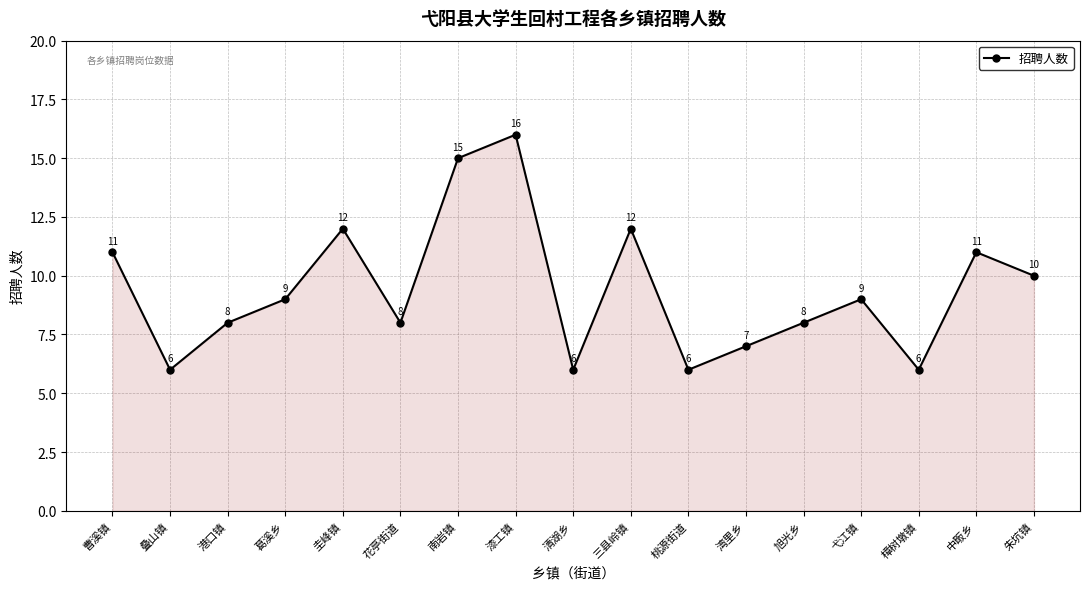

What position from the left is 朱坑镇?

17